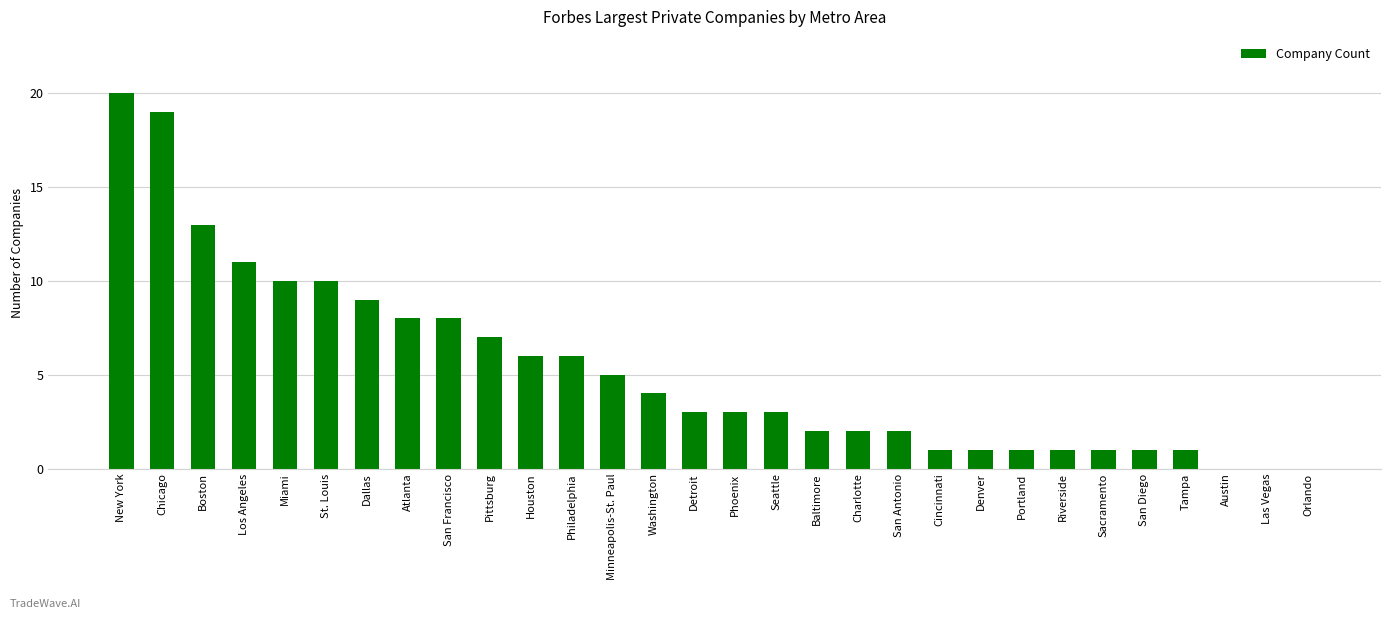

How many series are shown in this chart?

1